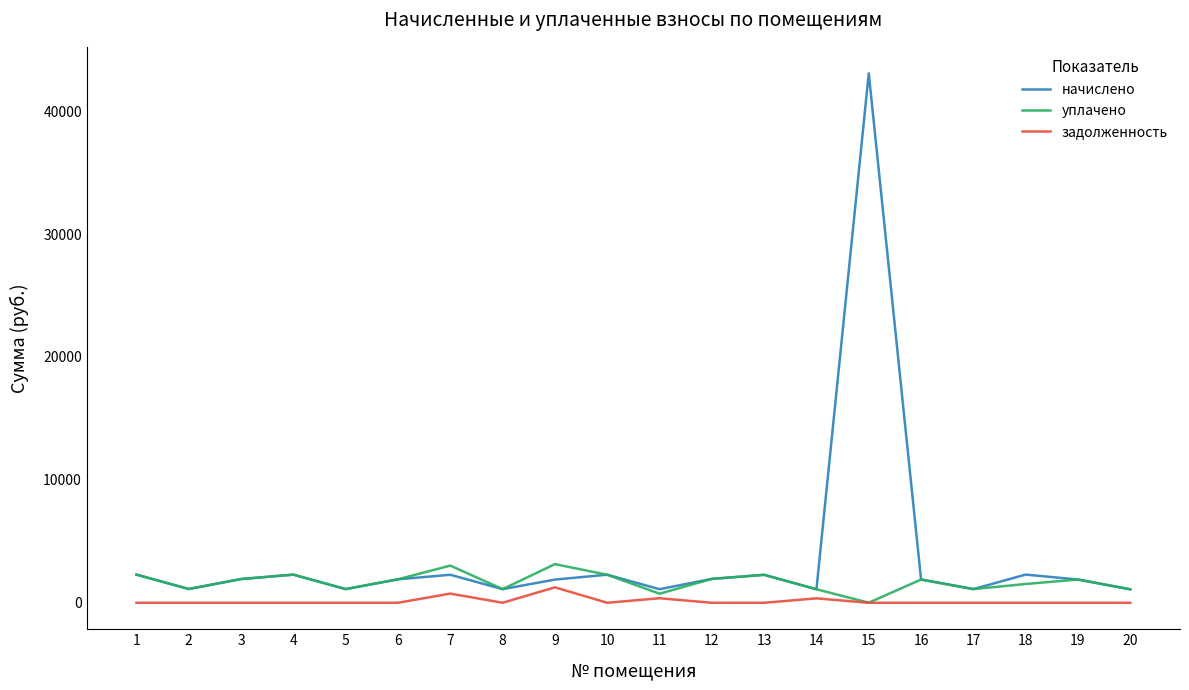

True or false: задолженность and начислено cross at least once.

False